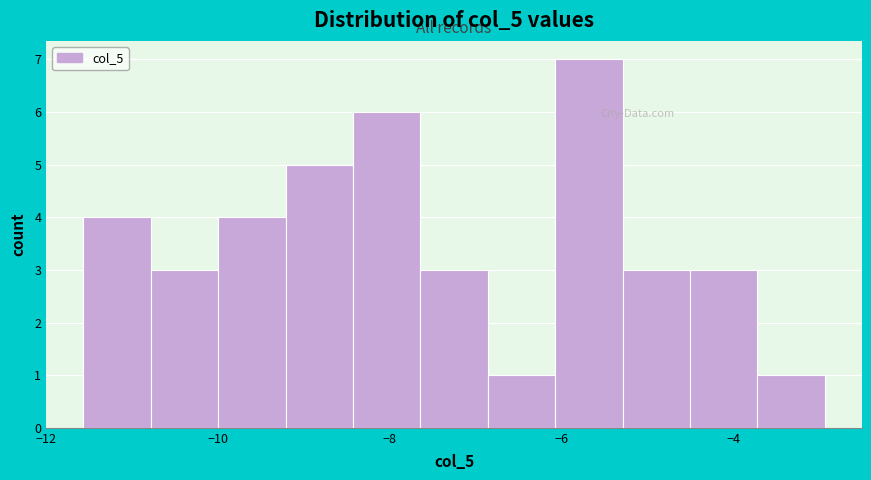

Read against the x-axis, roughly where is the centre of the tallest bar?

-5.6